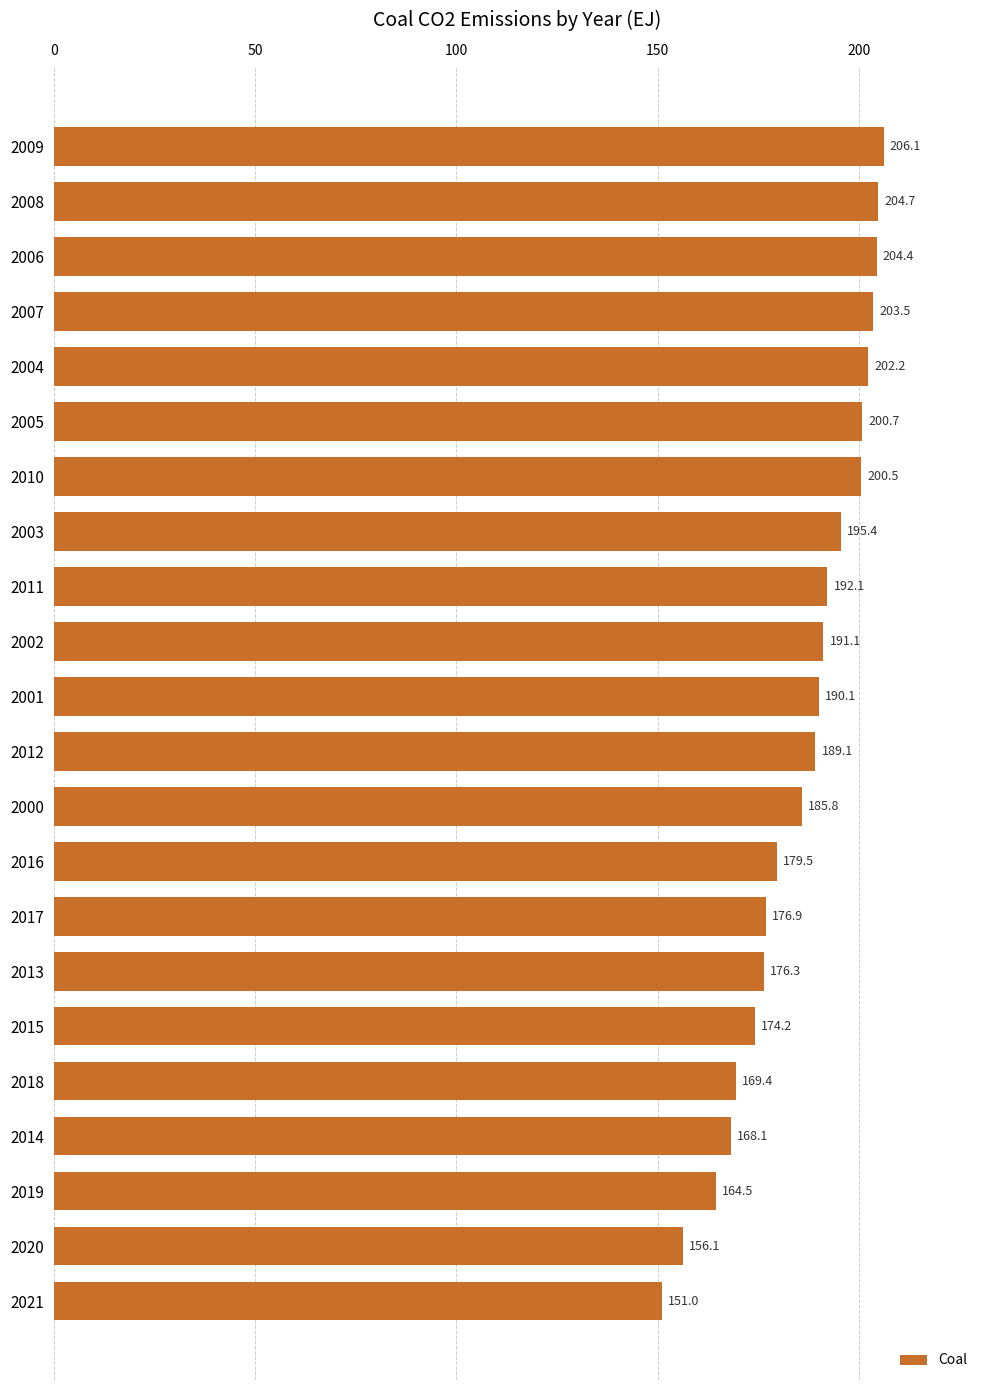

Which has a higher value, 2012 or 2007?

2007